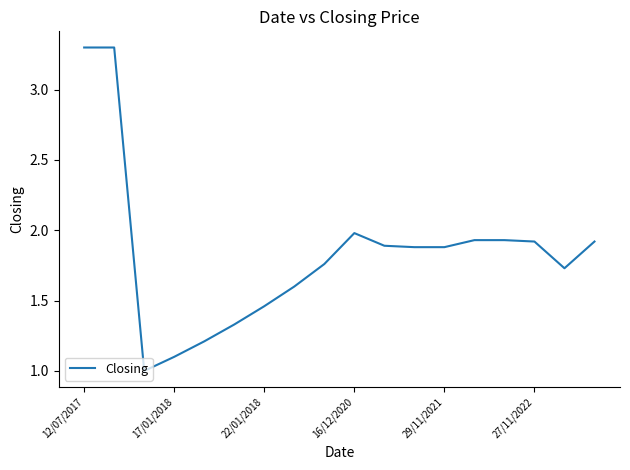

Which category has the highest value across all series?

12/07/2017